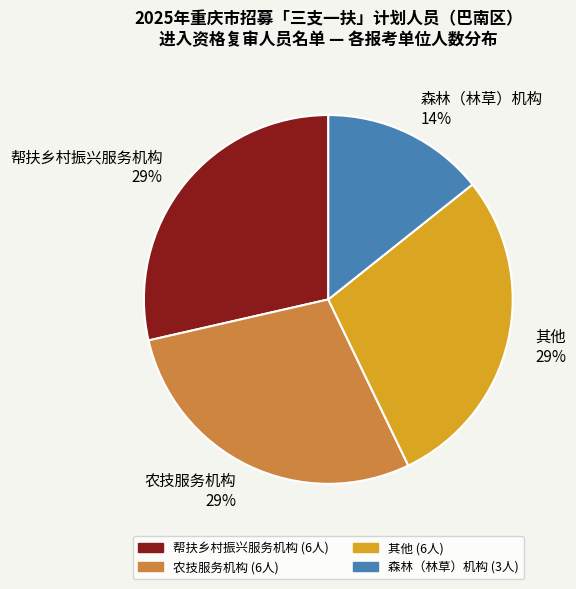

To the nearest percent, what portion does 森林（林草）机构 represent?

14%